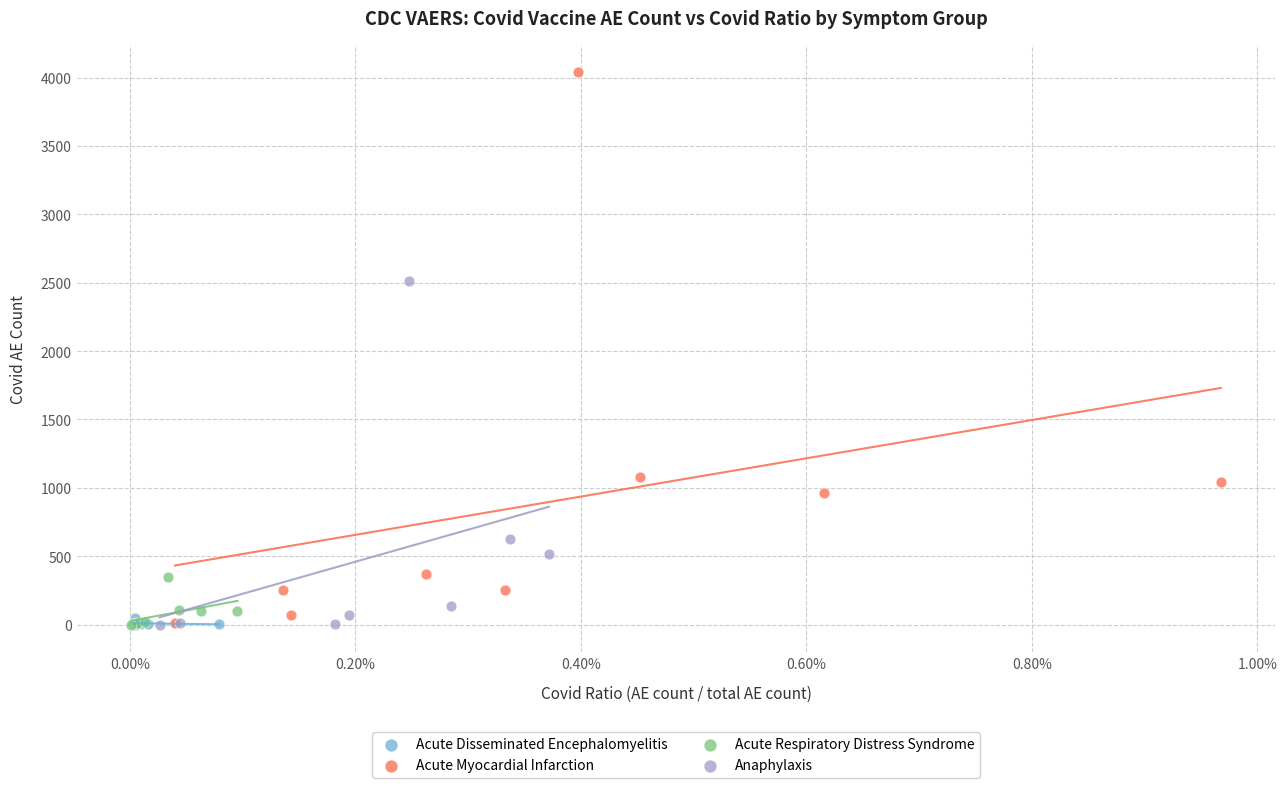

Which series has the largest Y range (max minus min)?

Acute Myocardial Infarction